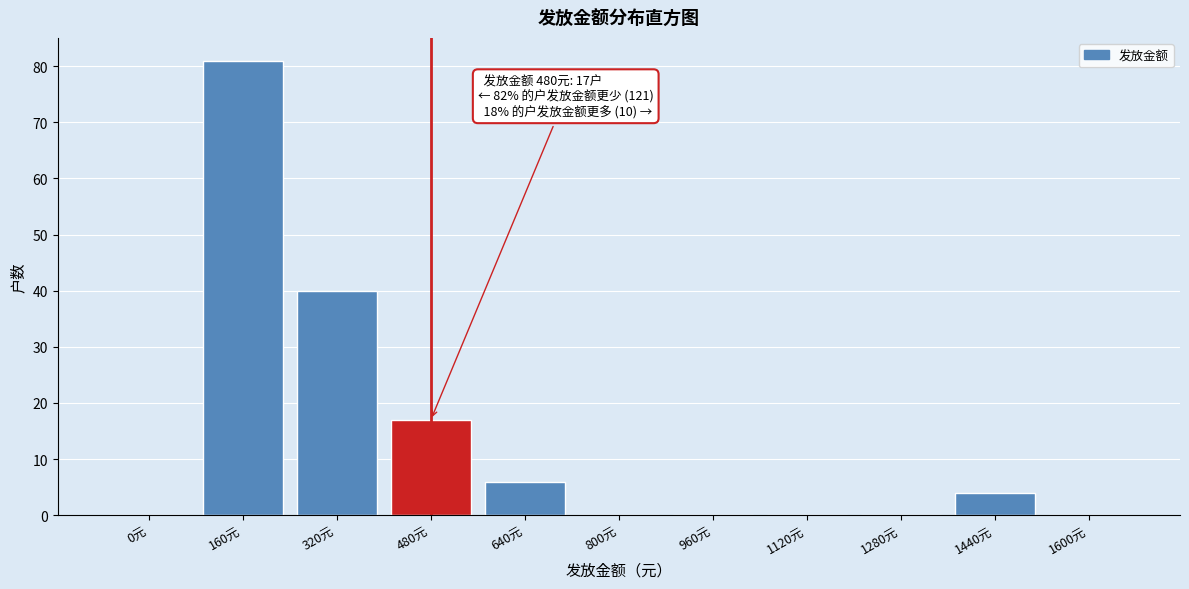

Reading left to right, what are all the values shown in this chart?

0元=0	160元=81	320元=40	480元=17	640元=6	800元=0	960元=0	1120元=0	1280元=0	1440元=4	1600元=0